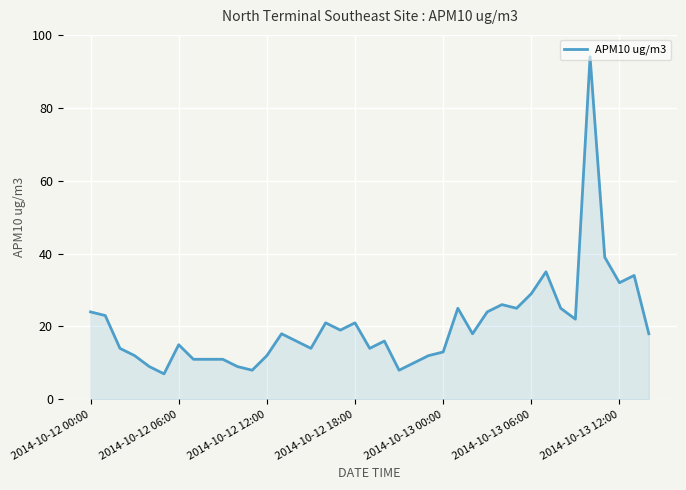

What is the maximum value shown in the chart?

94